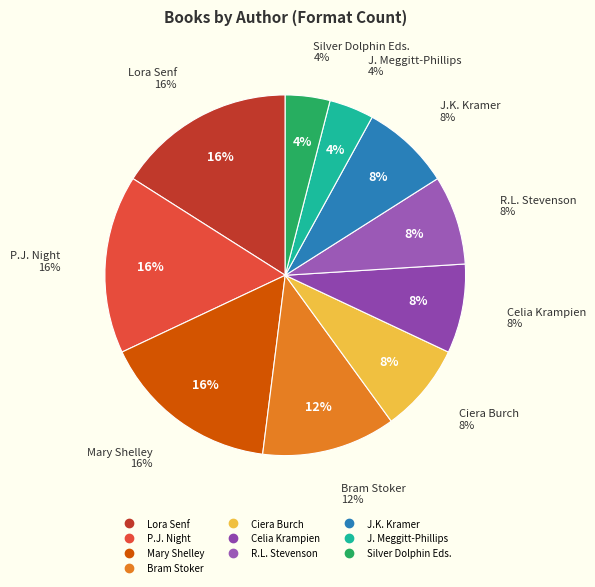

To the nearest percent, what is the difference between the largest and smallest slice percentages?

12%